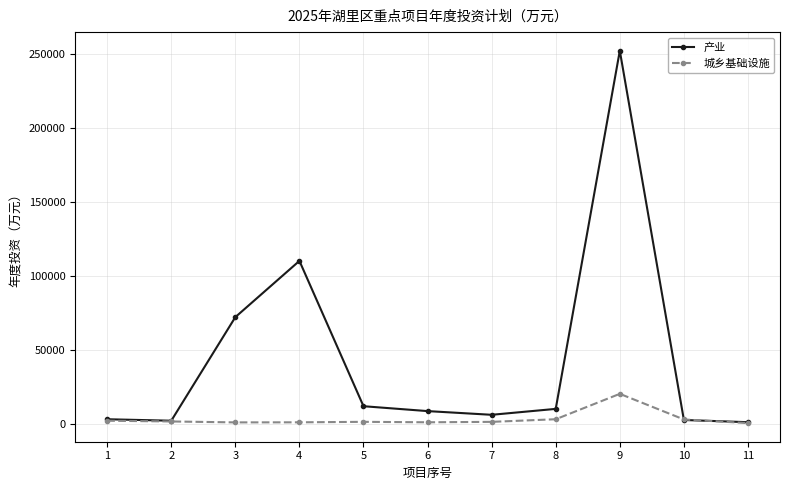

At which category is the sum across all series the highest?

9